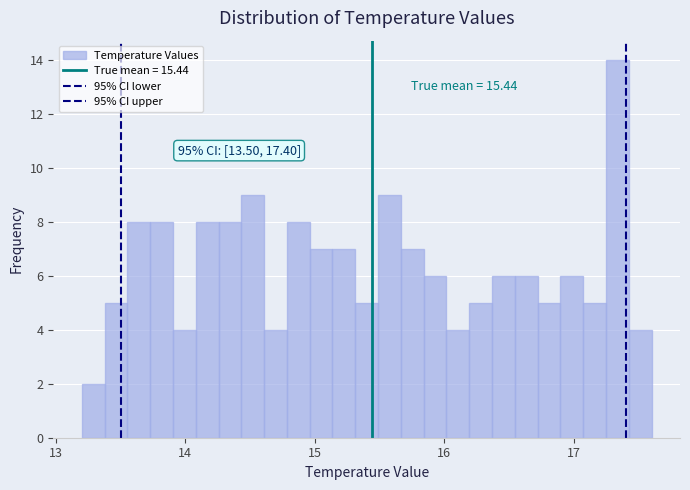

Read against the x-axis, roughly where is the centre of the tallest bar?

17.3